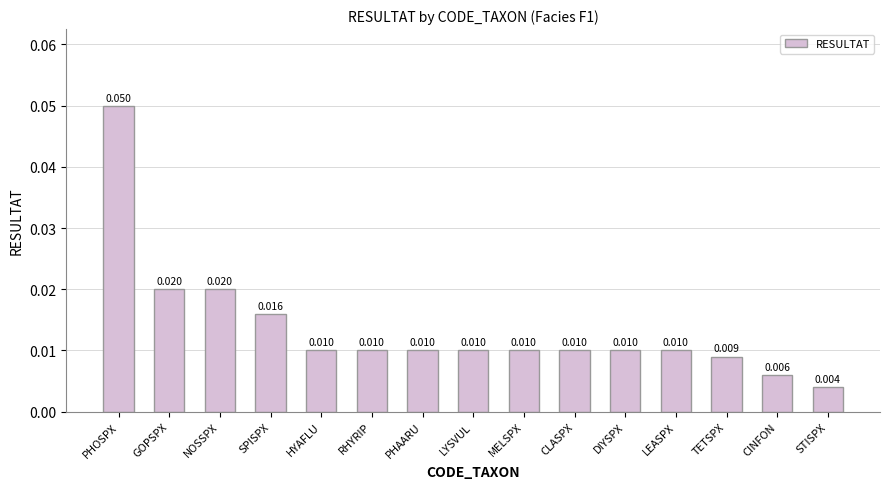

How many data points does each series have?

15